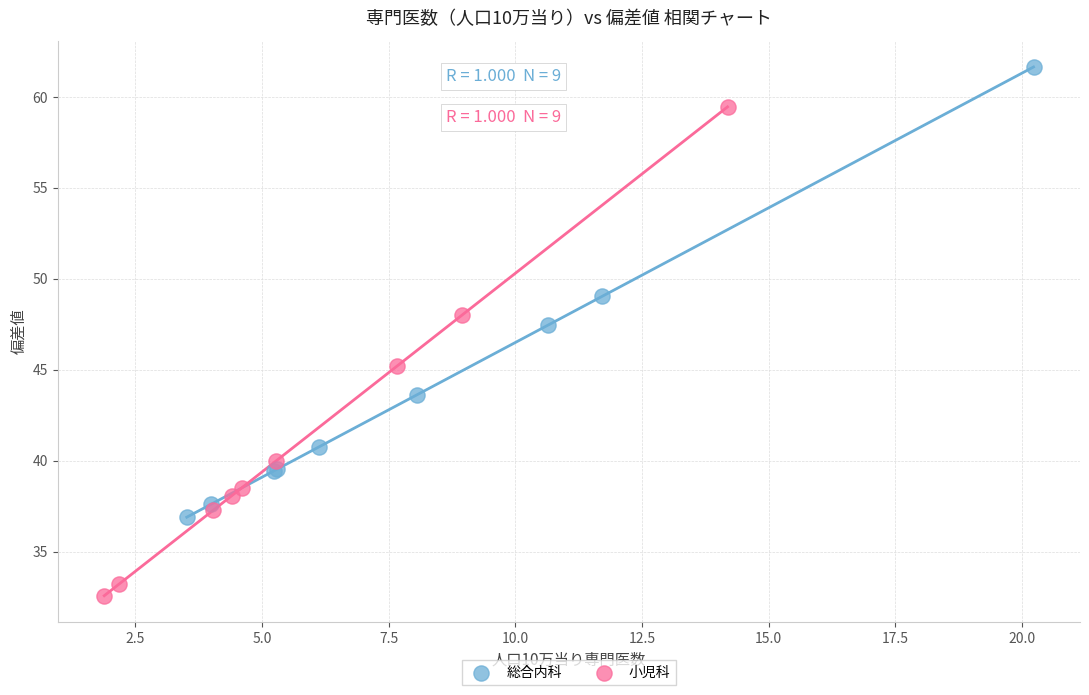

Which series contains the lowest Y value?

小児科